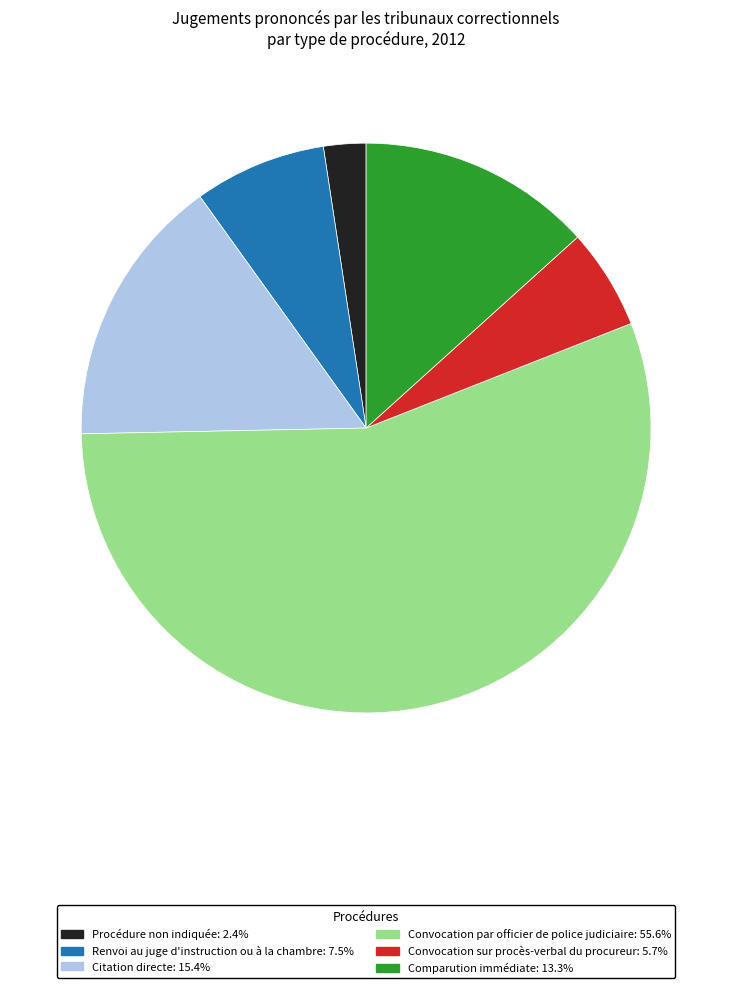

Combined, do Procédure non indiquée: 2.4% and Convocation sur procès-verbal du procureur: 5.7% account for over 50%?

No